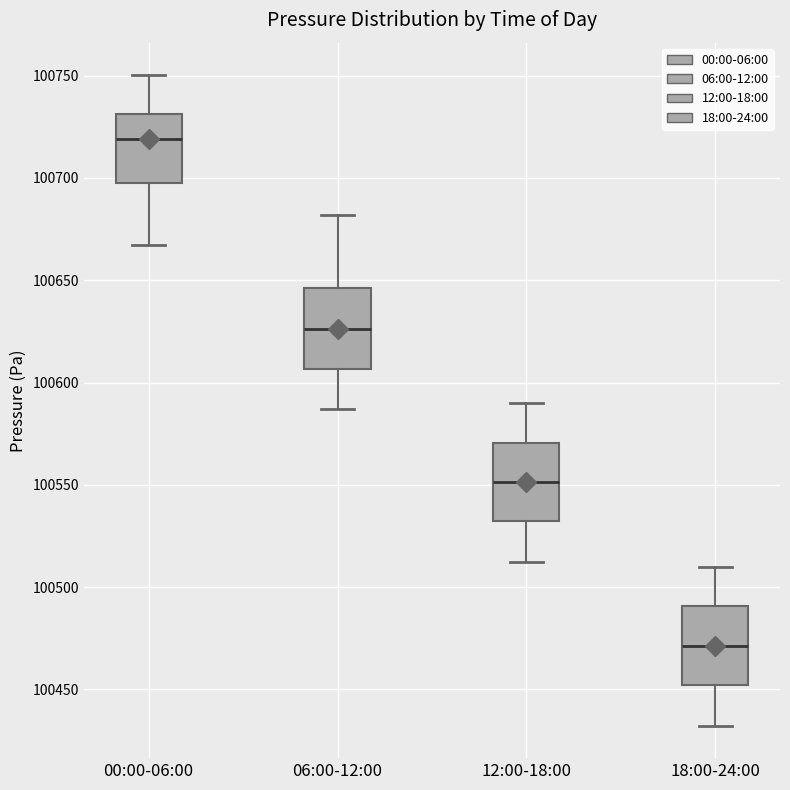

Where is the lower edge of the box for 00:00-06:00 on the y-axis? The values are not printed on the chart, so give them approximately, as read against the axis.

100695